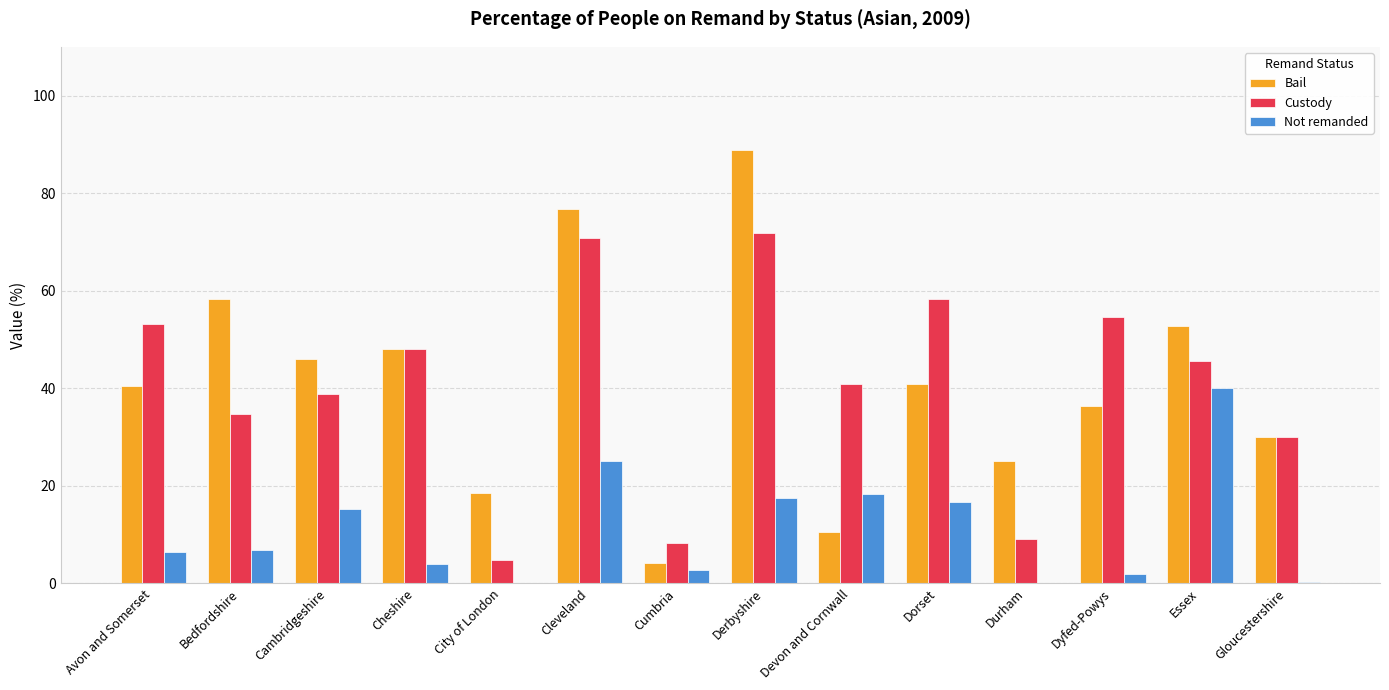

What is the total value across all series at City of London?

23.3